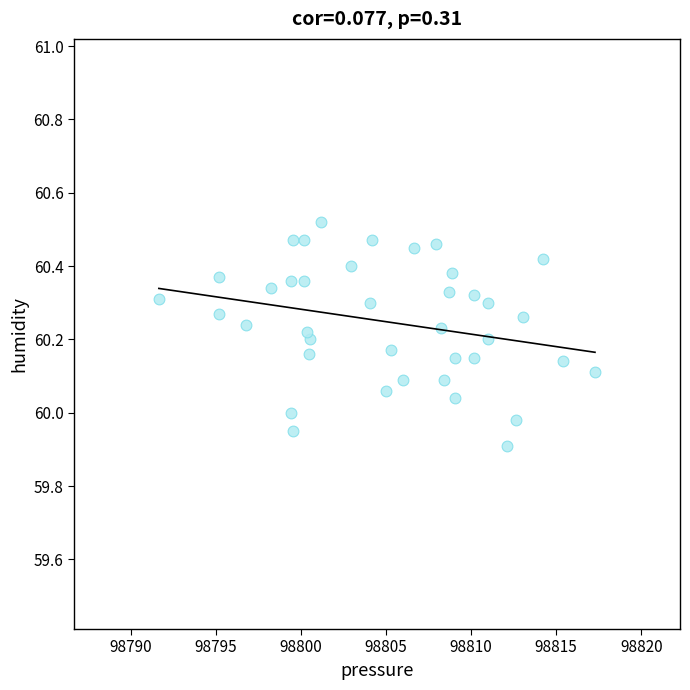

What is the range of Y values (max minus min)?

0.6